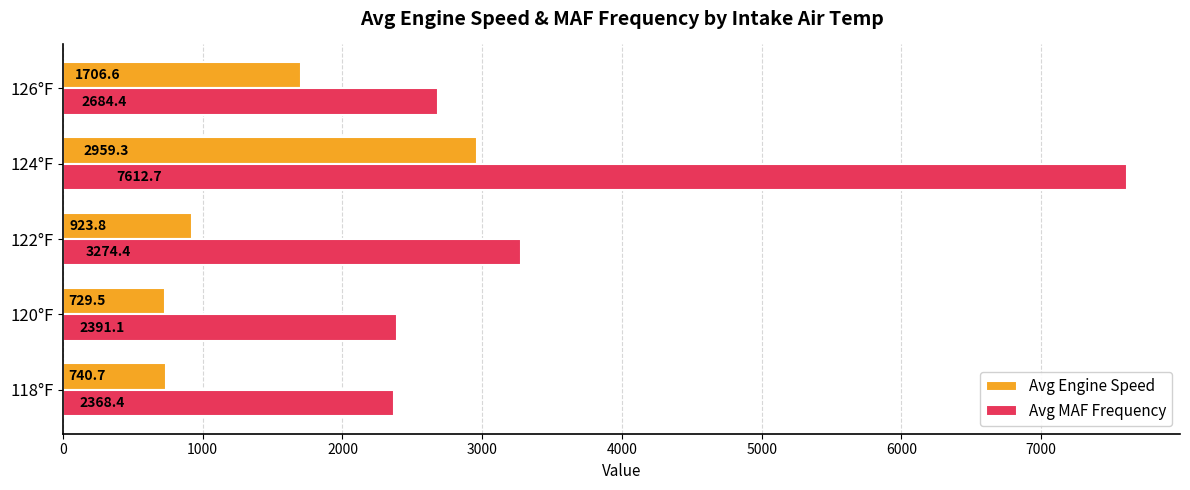

What is the greatest value displayed?

7612.7